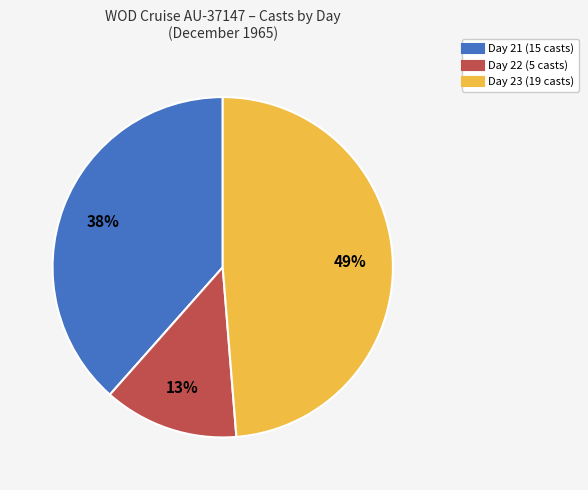

To the nearest percent, what is the average slice percentage?

33%